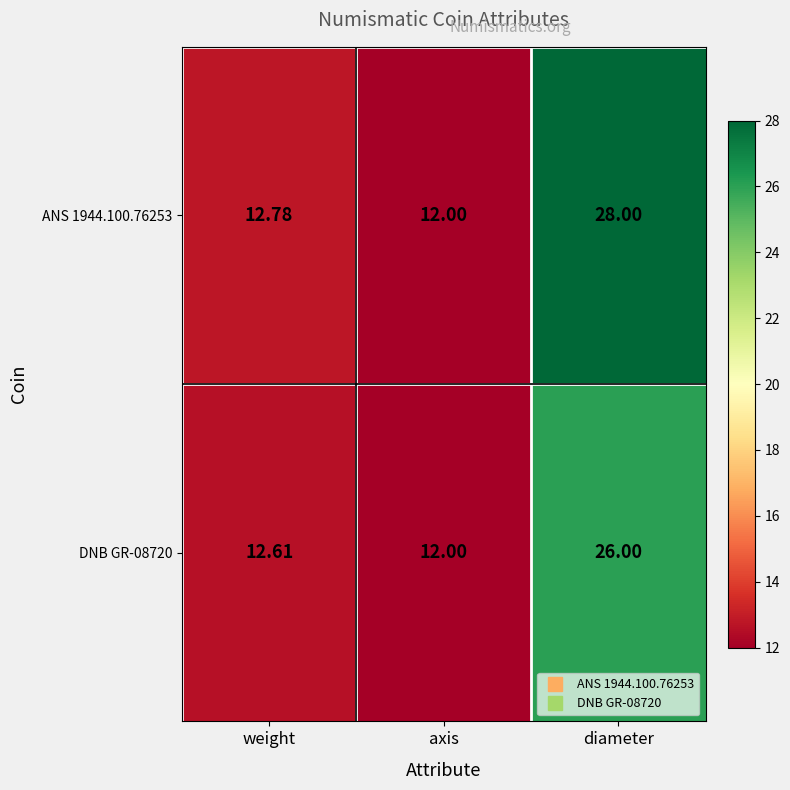

At which category is the sum across all series the highest?

diameter